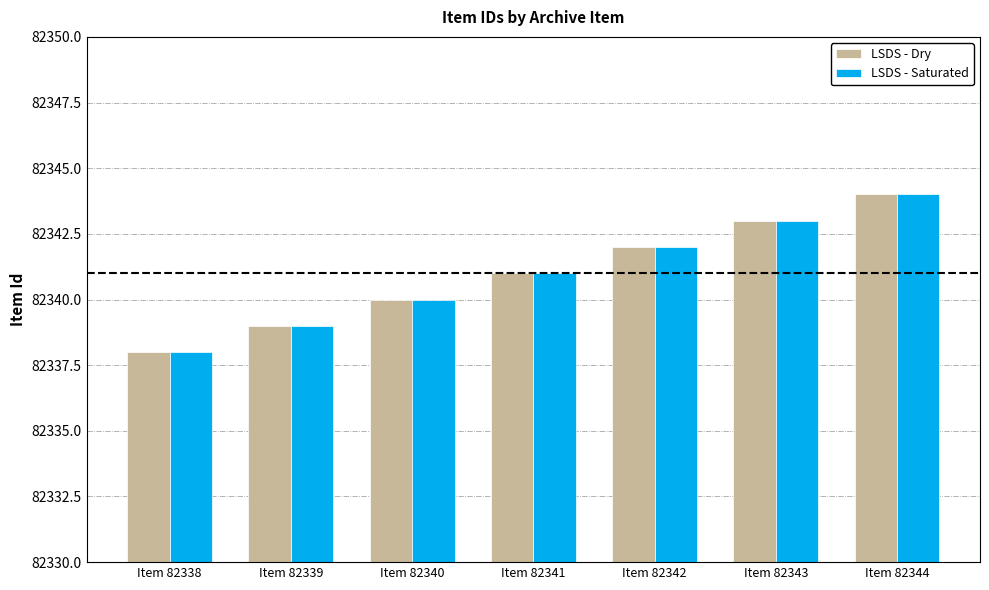

True or false: LSDS - Dry has a value of 130965 at Item 82340.

False